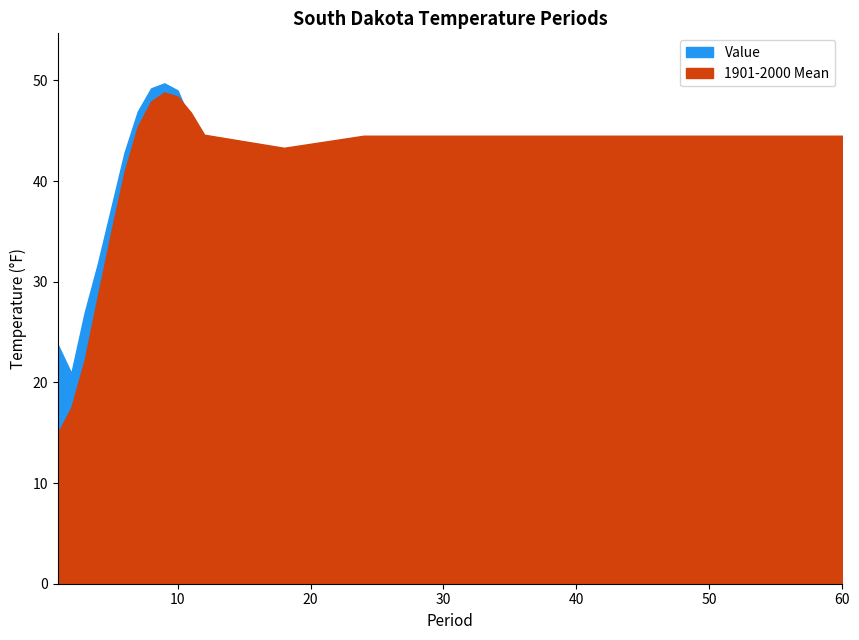

What is the total value across all series at 4?

60.4